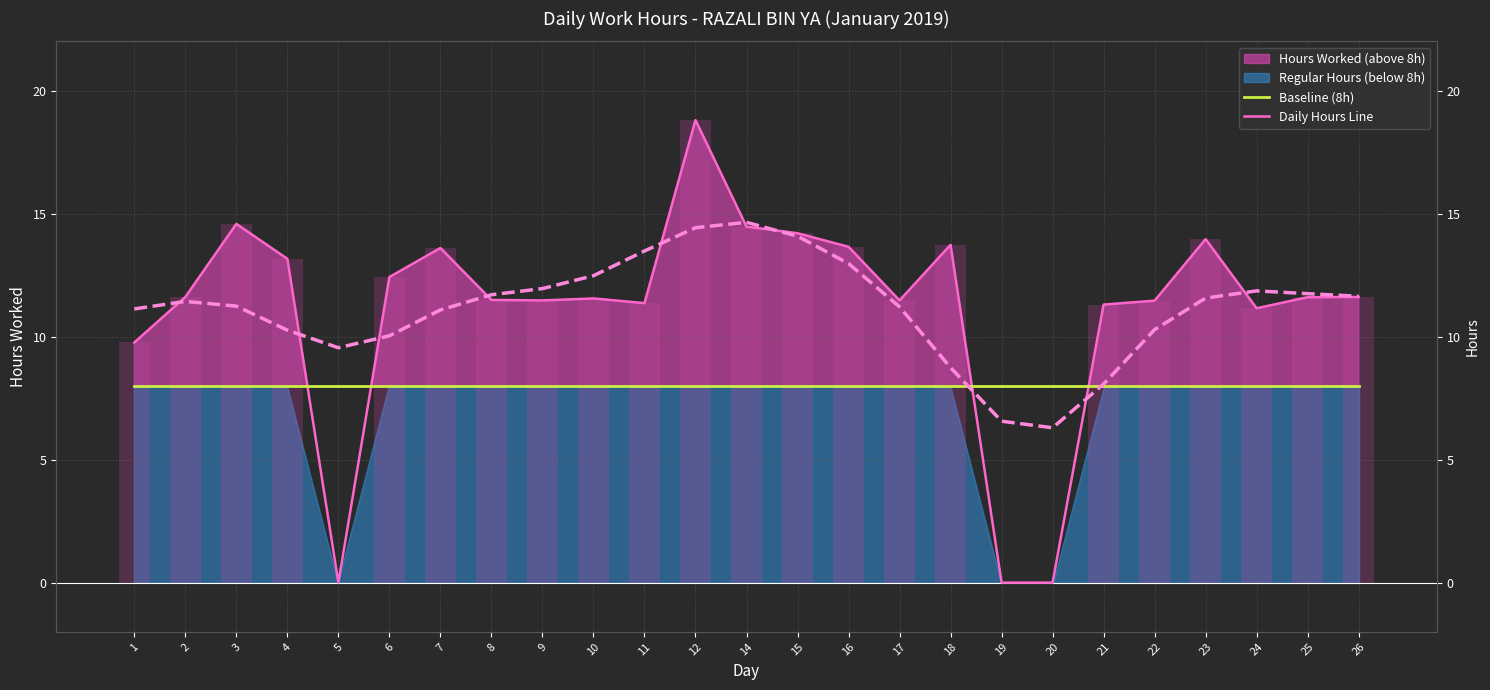

Are the bars horizontal?

No